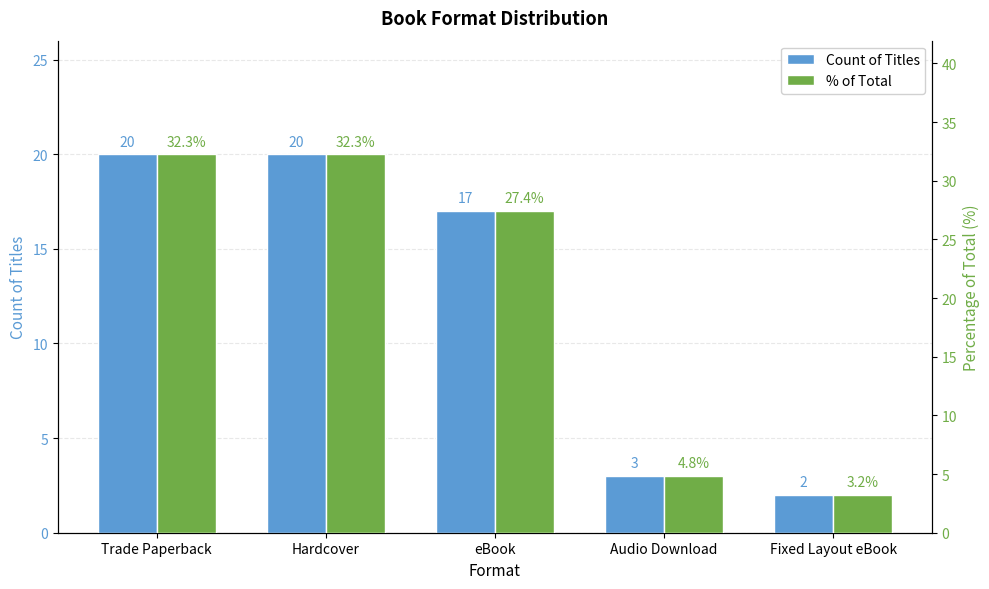

What value does the Count of Titles series have at Audio Download?

3.0